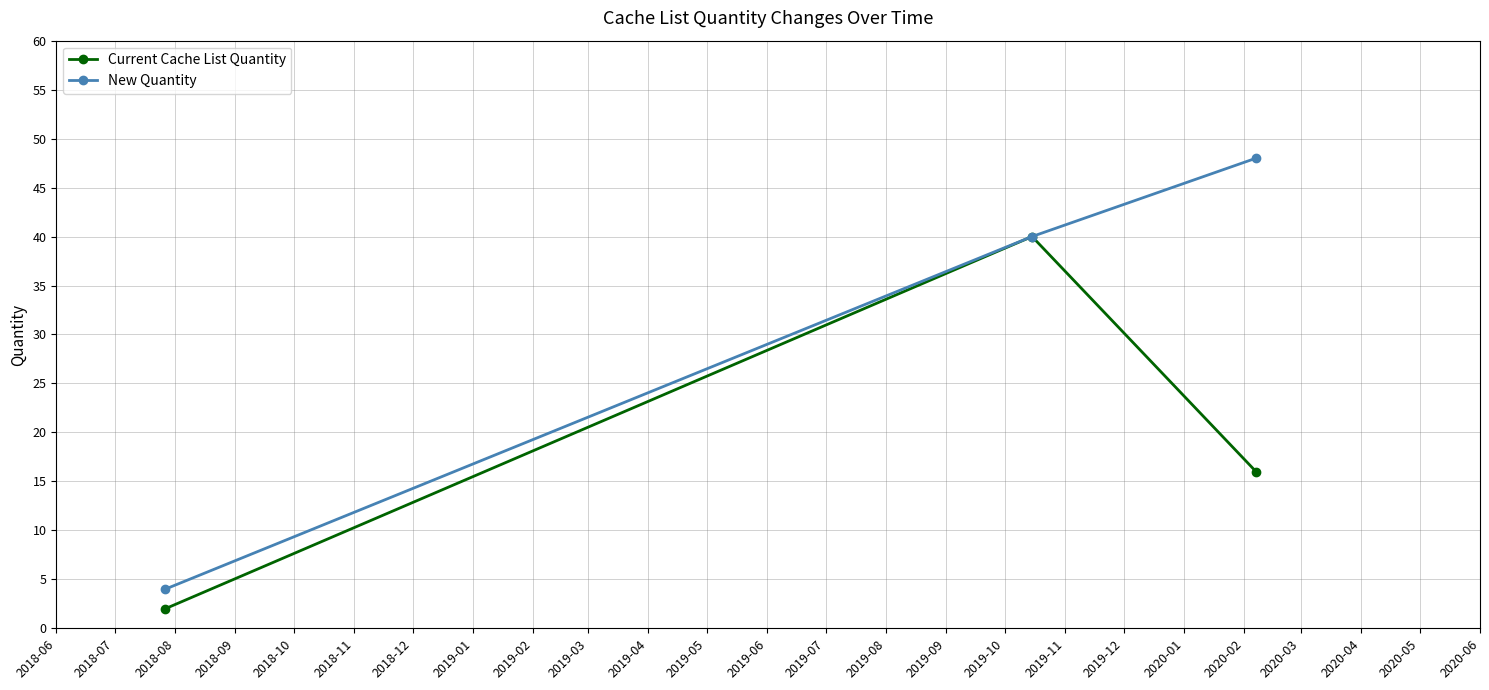

Which series has the largest range (max minus min)?

New Quantity